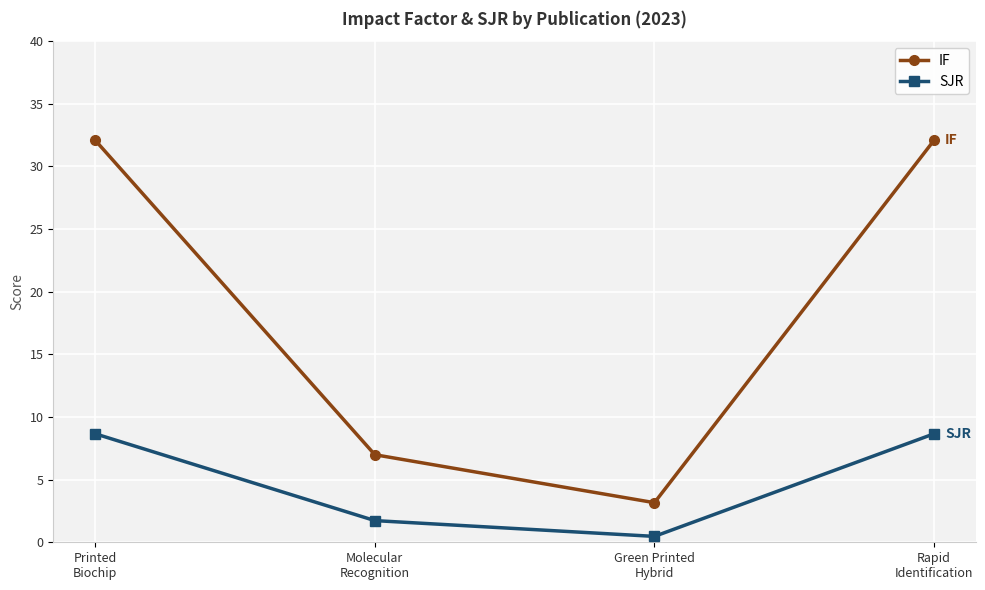

Which category has the lowest value in the SJR series?

Green Printed
Hybrid